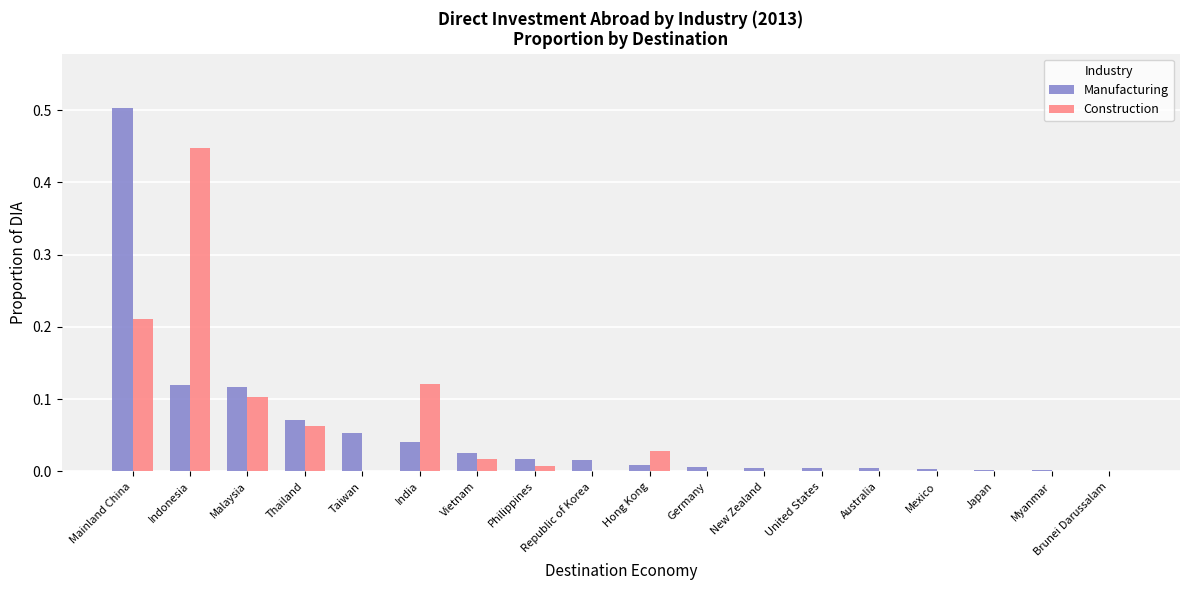

How many groups of bars are there?

18